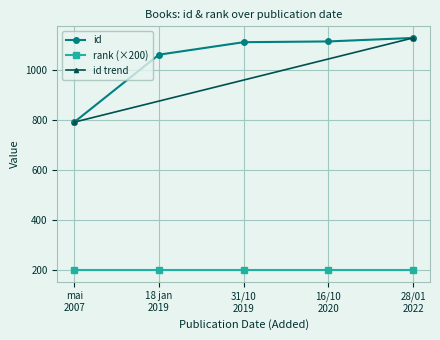

True or false: id and rank (×200) cross at least once.

False